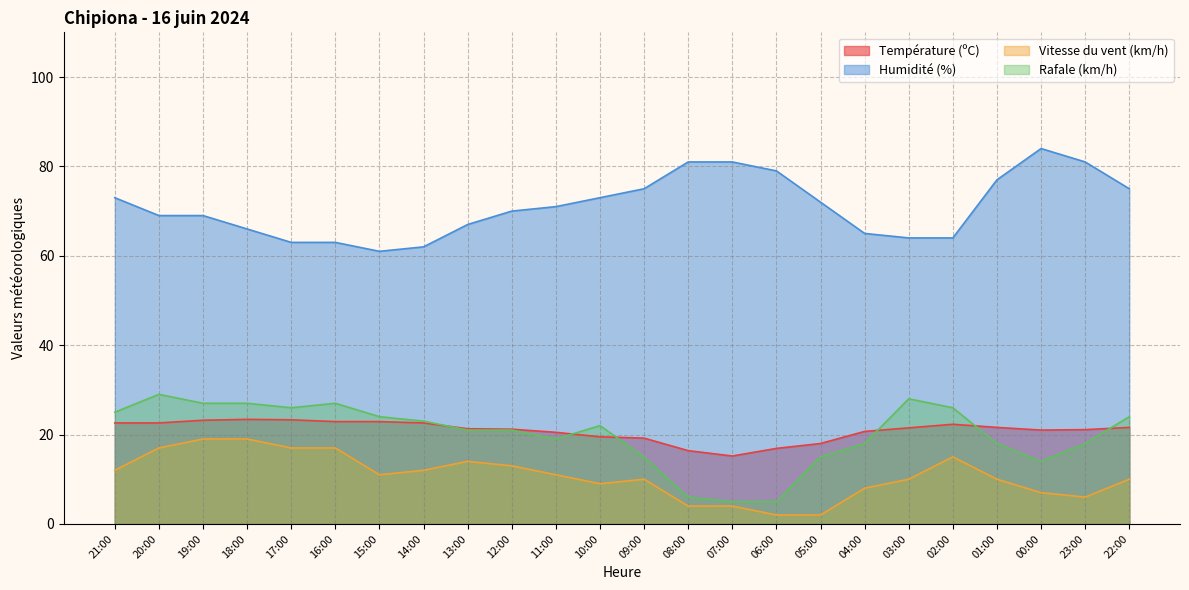

The value of Rafale (km/h) at 03:00 is 11.9. True or false?

False